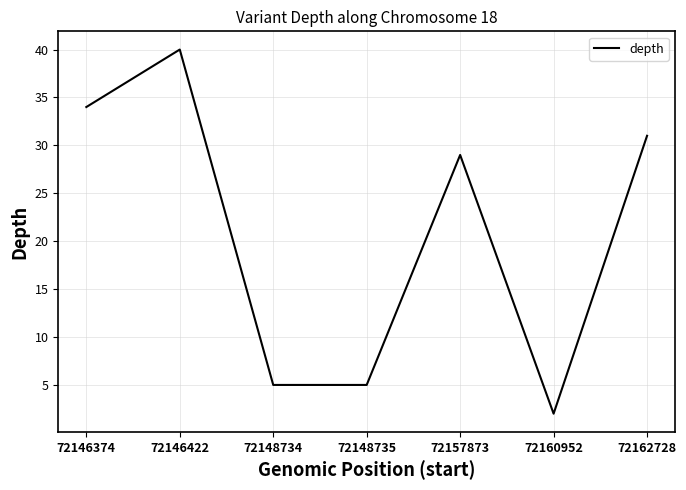

What is the difference between the maximum and second lowest values?

35